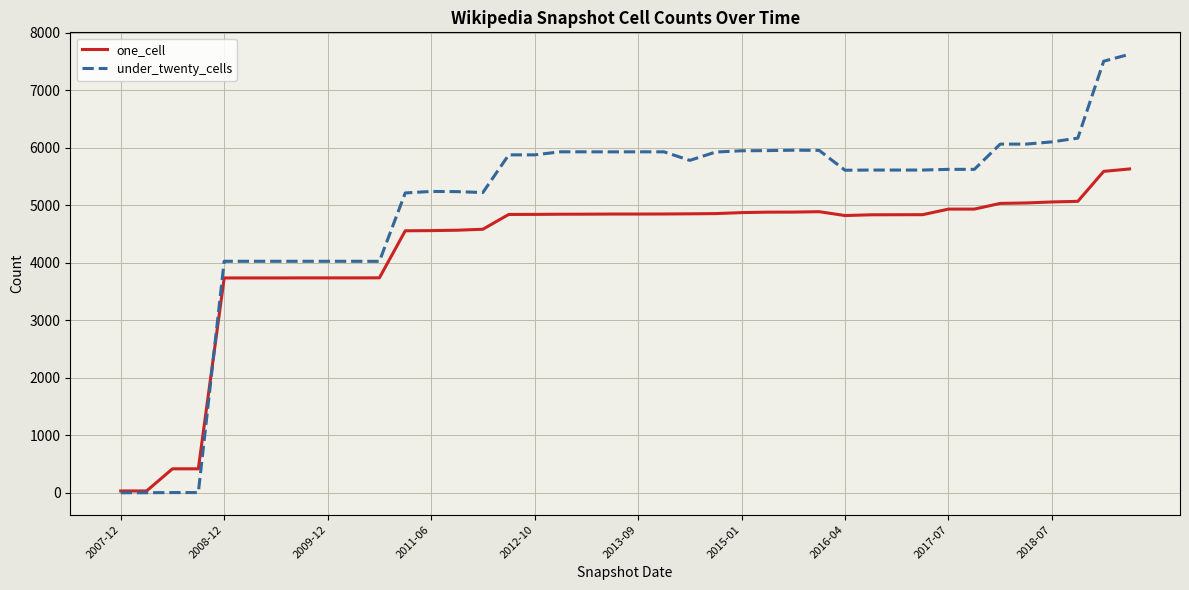

Which series has the largest range (max minus min)?

under_twenty_cells